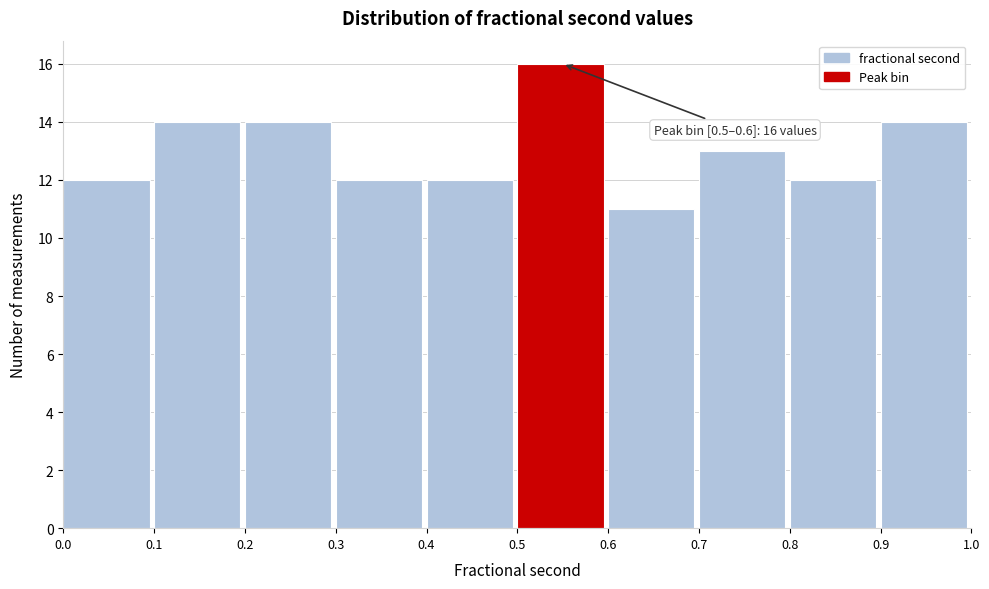

Which range on the x-axis has the tallest bar?

0.5 to 0.6